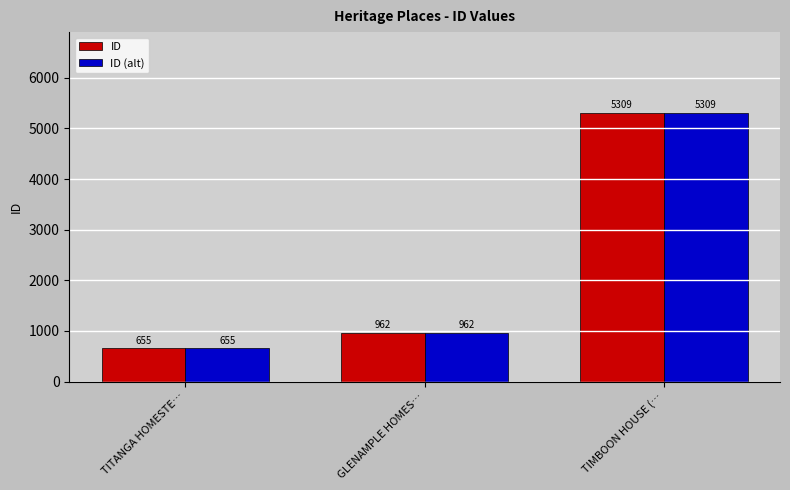

Count the number of categories in the chart.

3